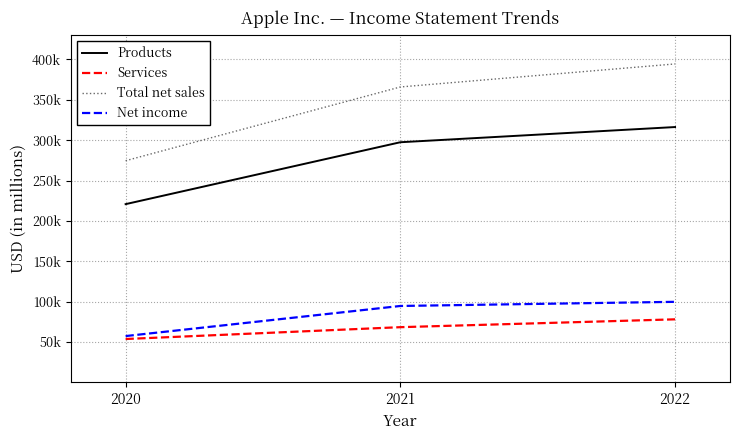

What are all the series names shown in the legend?

Products, Services, Total net sales, Net income